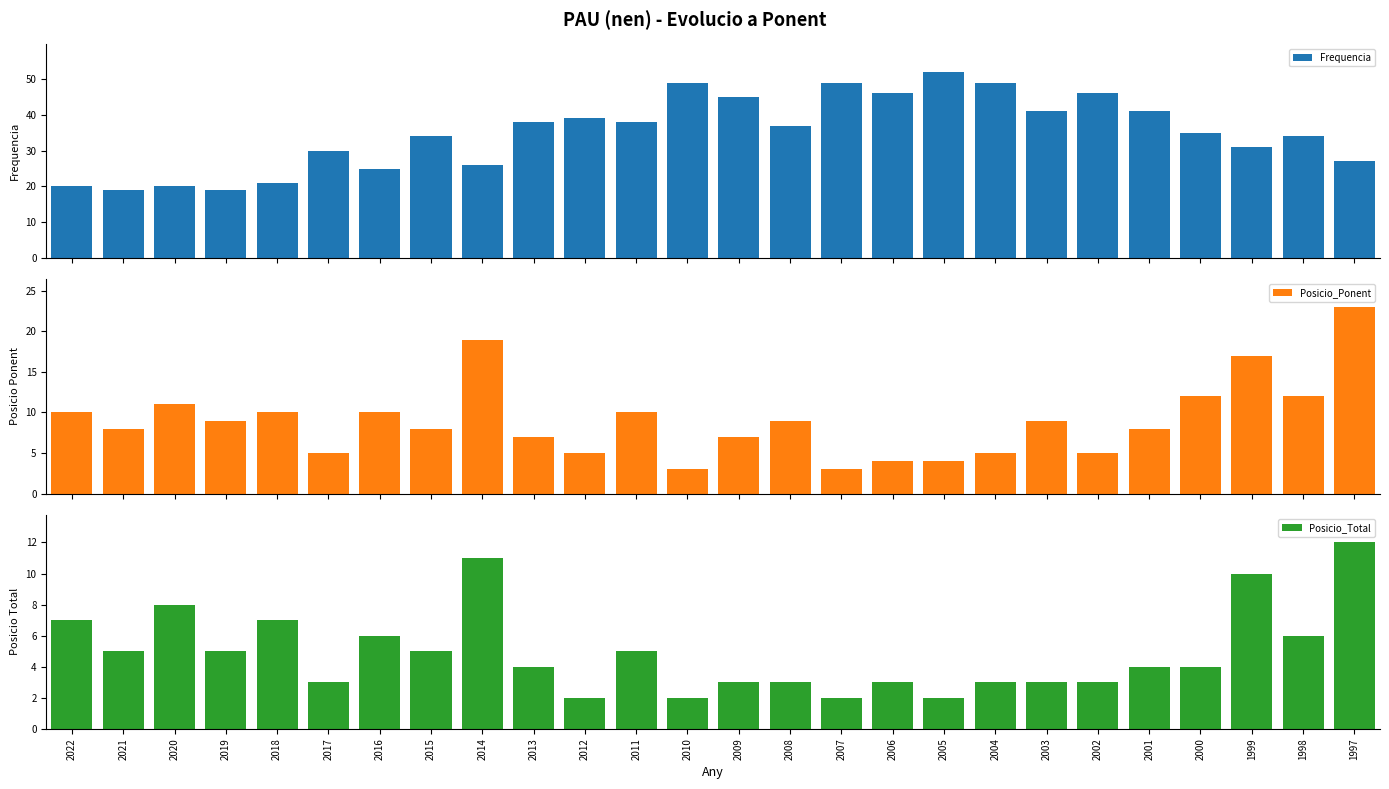

At how many categories does at least one series exceed 32?

16